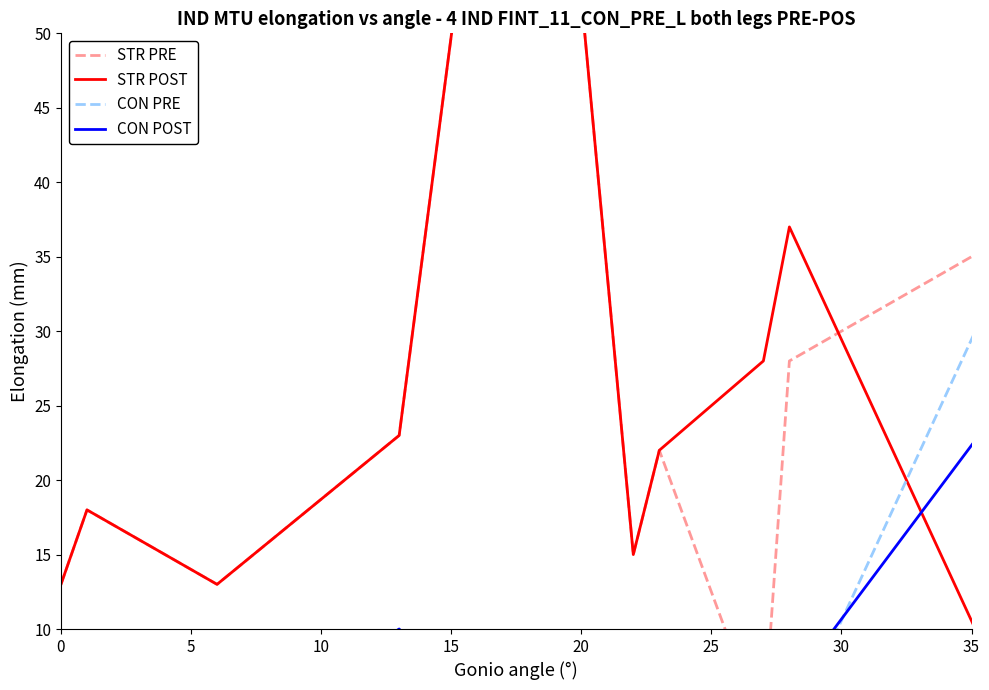

Count the number of data series in this chart.

4